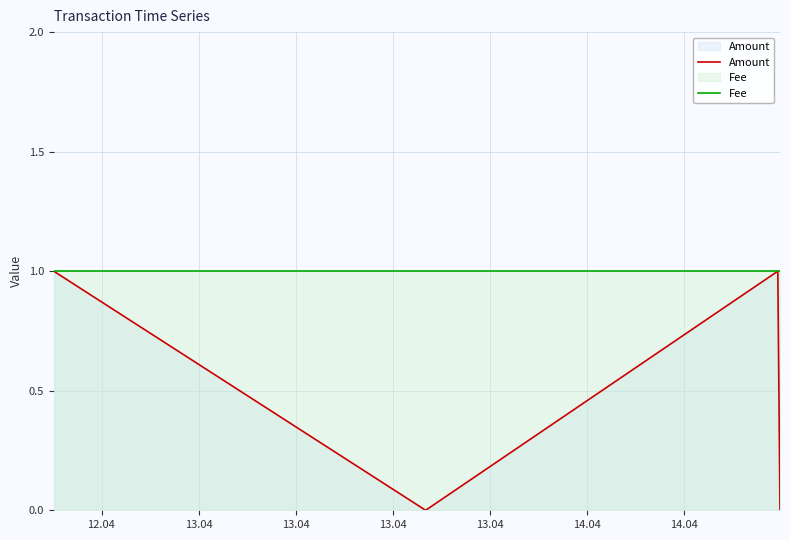

True or false: Fee and Amount intersect in this chart.

False